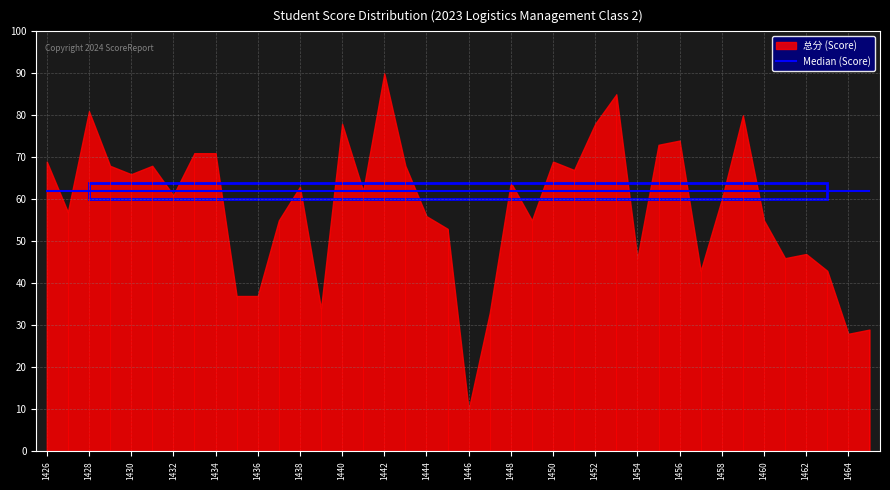

What is the highest value of the Median series?

62